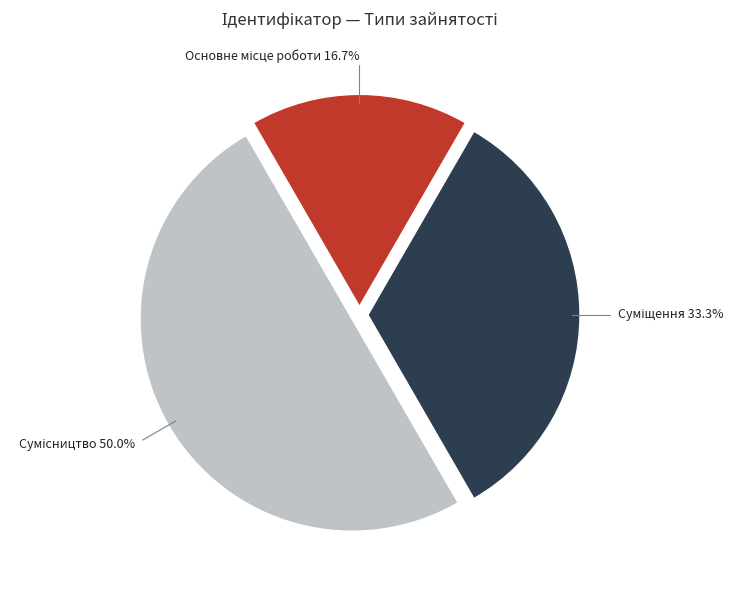

To the nearest percent, what is the difference between the Суміщення and Основне місце роботи slice percentages?

17%